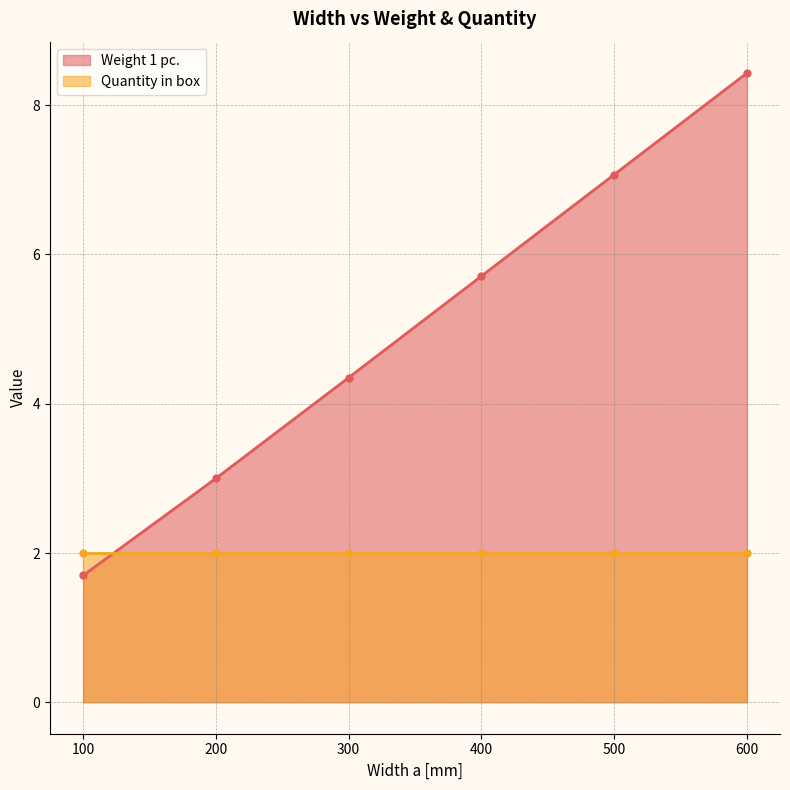

List the labels in order of value, smallest first.

100, 200, 300, 400, 500, 600